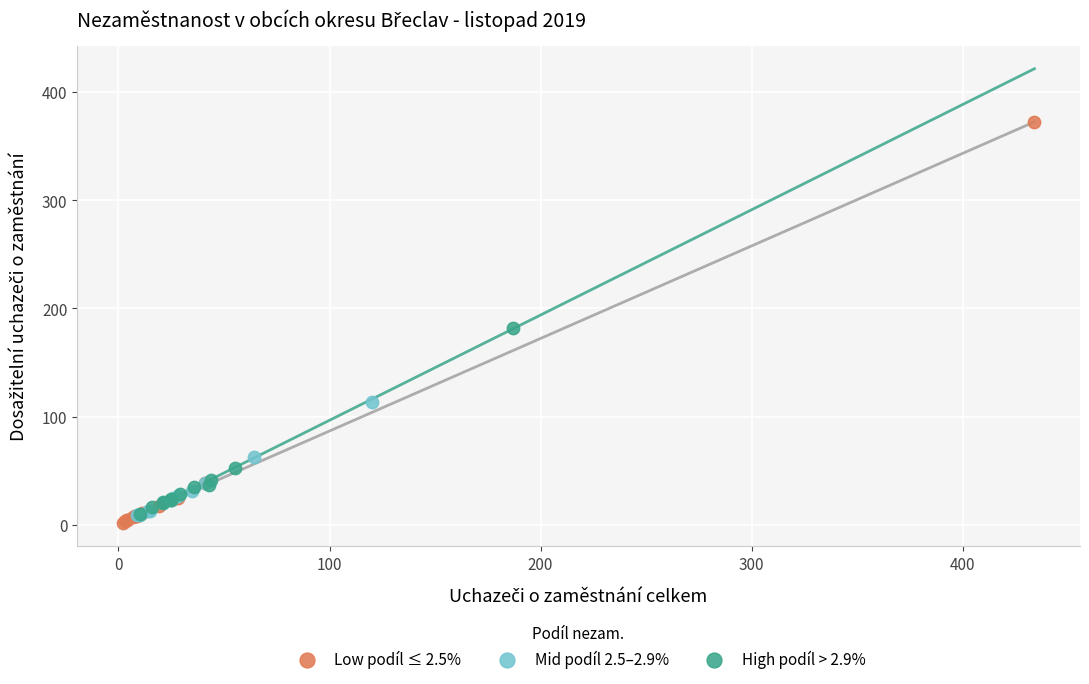

Which series has the largest Y range (max minus min)?

Low podíl ≤ 2.5%